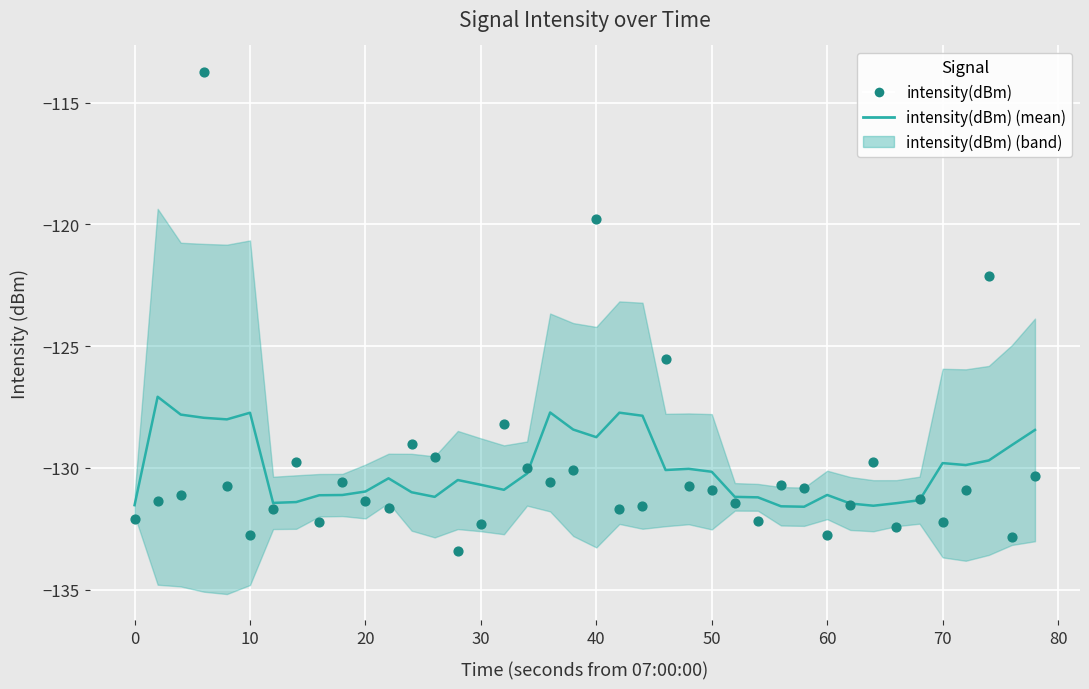

Which series has the largest Y range (max minus min)?

intensity(dBm) (observed)